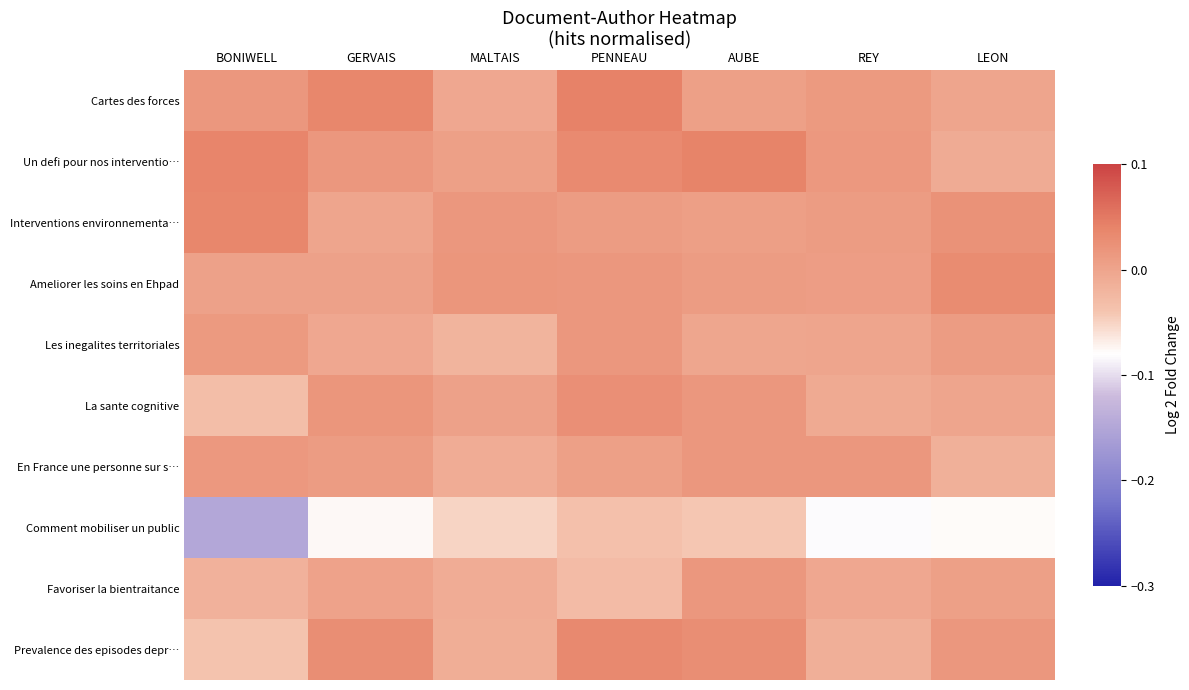

At which category is the sum across all series the highest?

PENNEAU